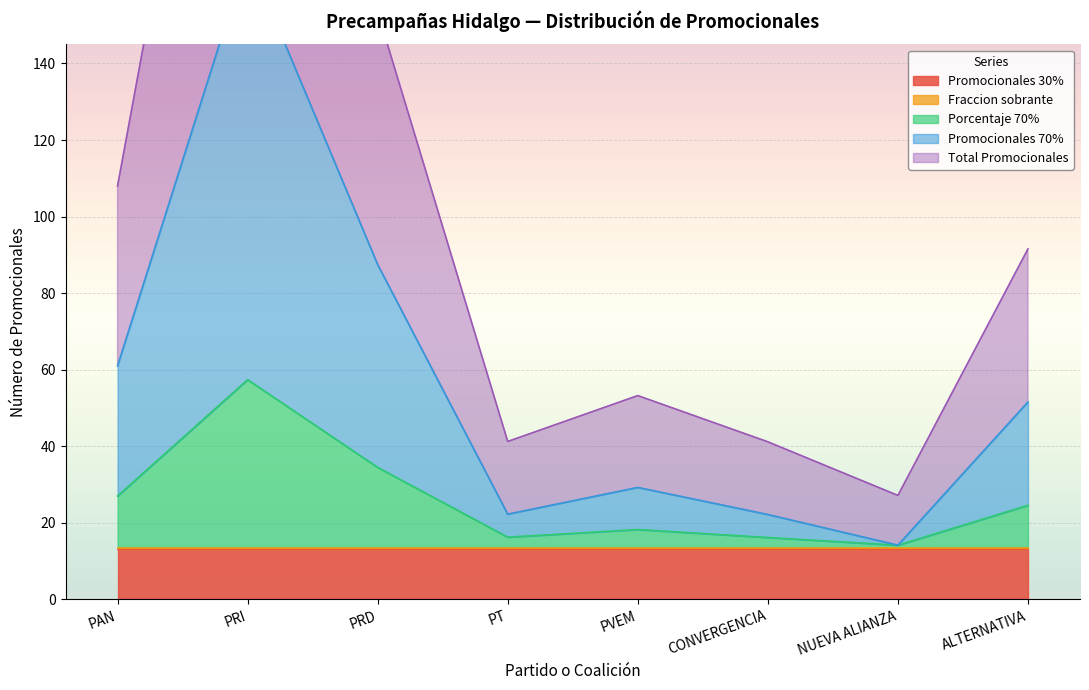

Is it true that Porcentaje 70% equals 32.1 at PVEM?

False